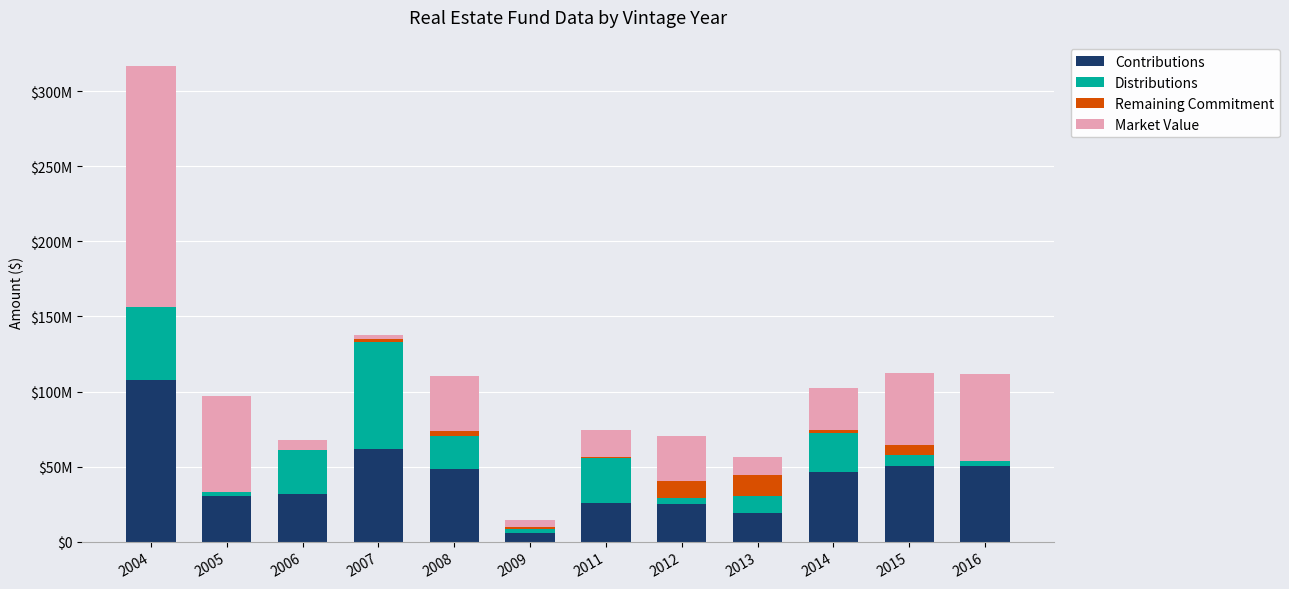

Does the chart contain stacked bars?

Yes